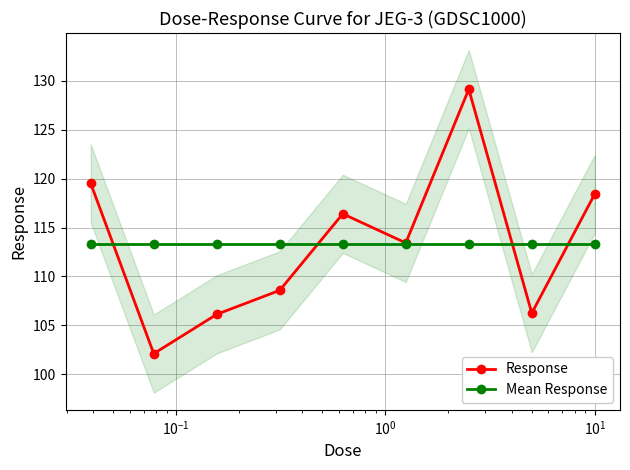

What is the highest value of the Response series?

129.2